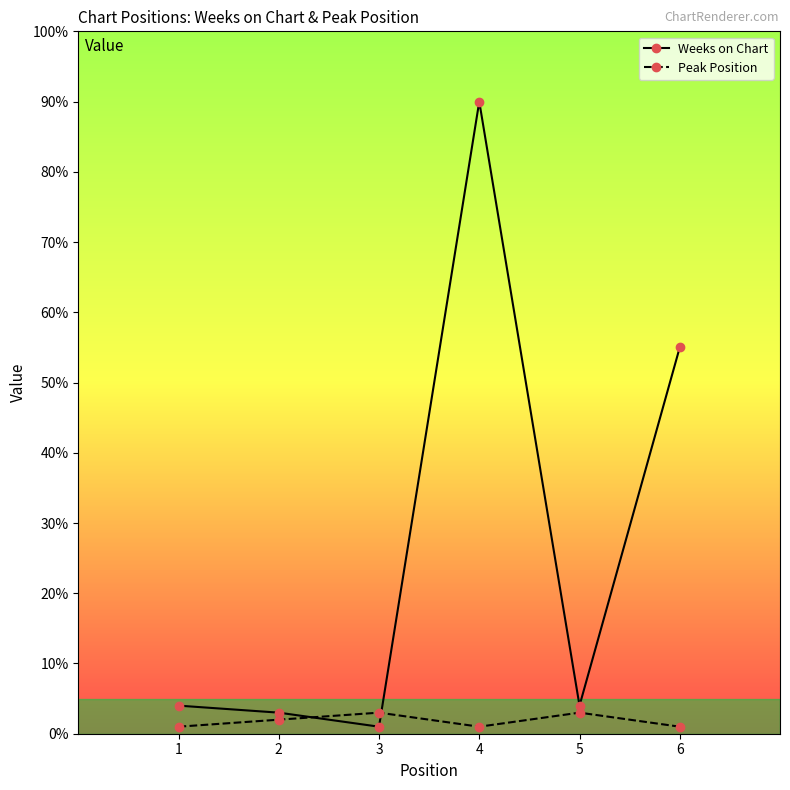

What is the average value of the Weeks on Chart series?

26